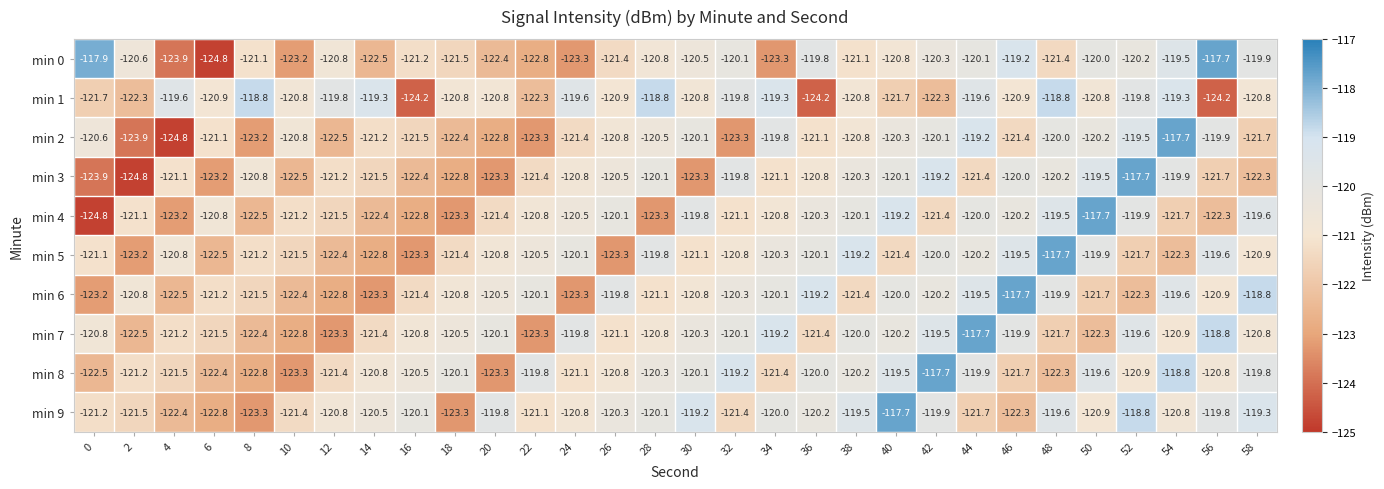

The value of min 6 at 48 is -54.9. True or false?

False